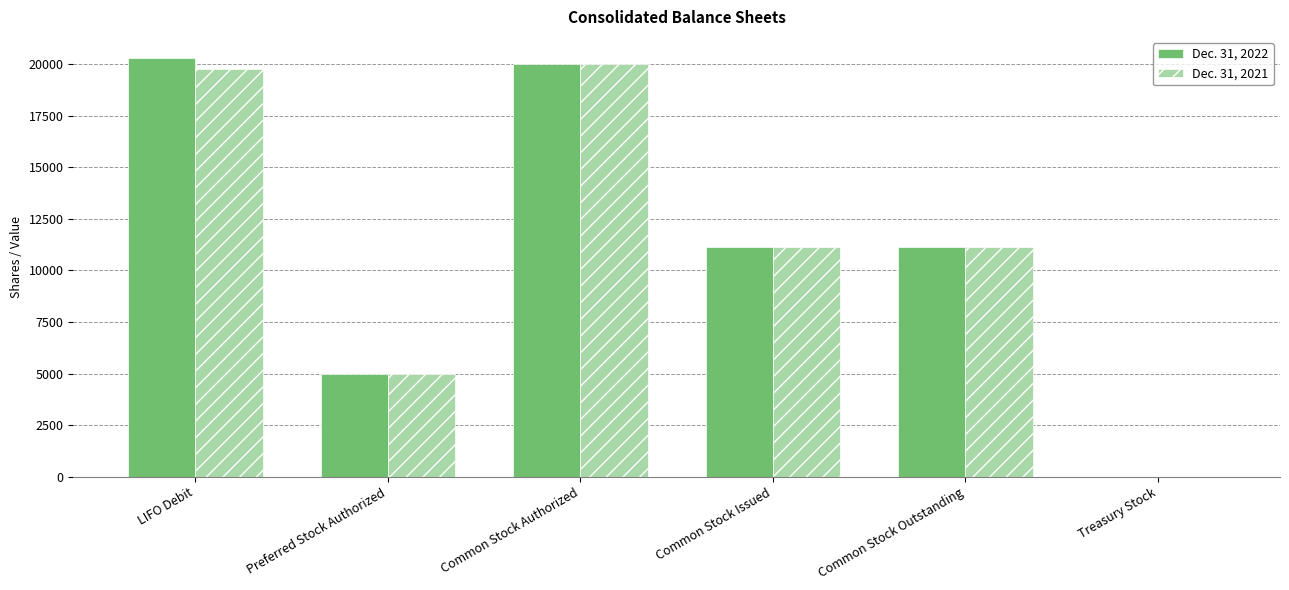

What is the total value across all series at Common Stock Outstanding?

22254